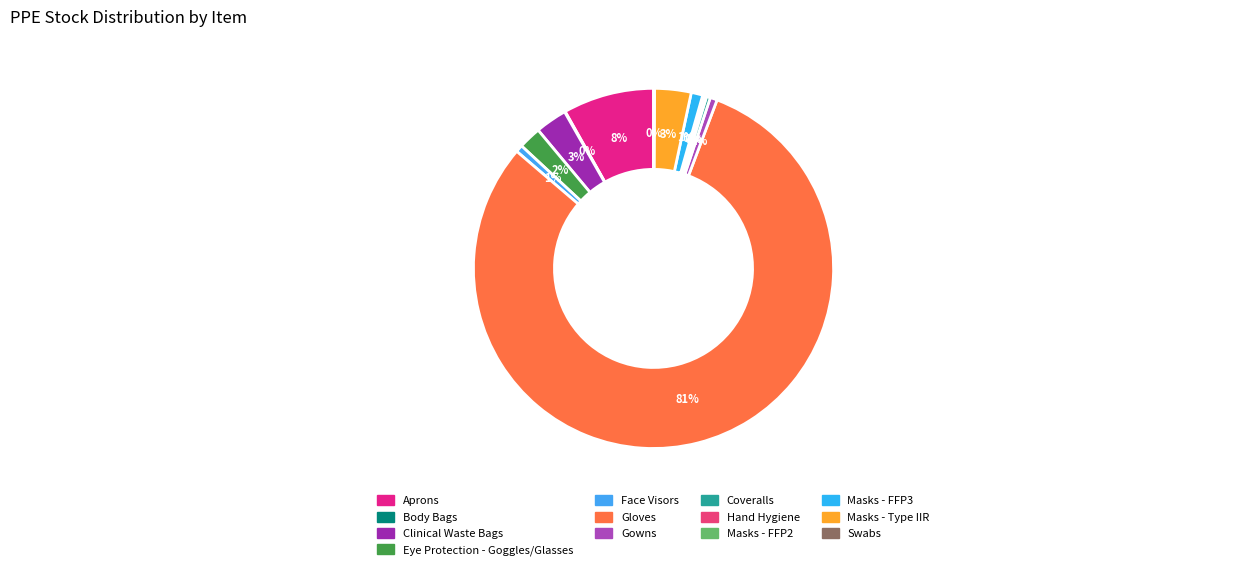

Approximately how many times larger is the value at Clinical Waste Bags compared to Body Bags?

48.7